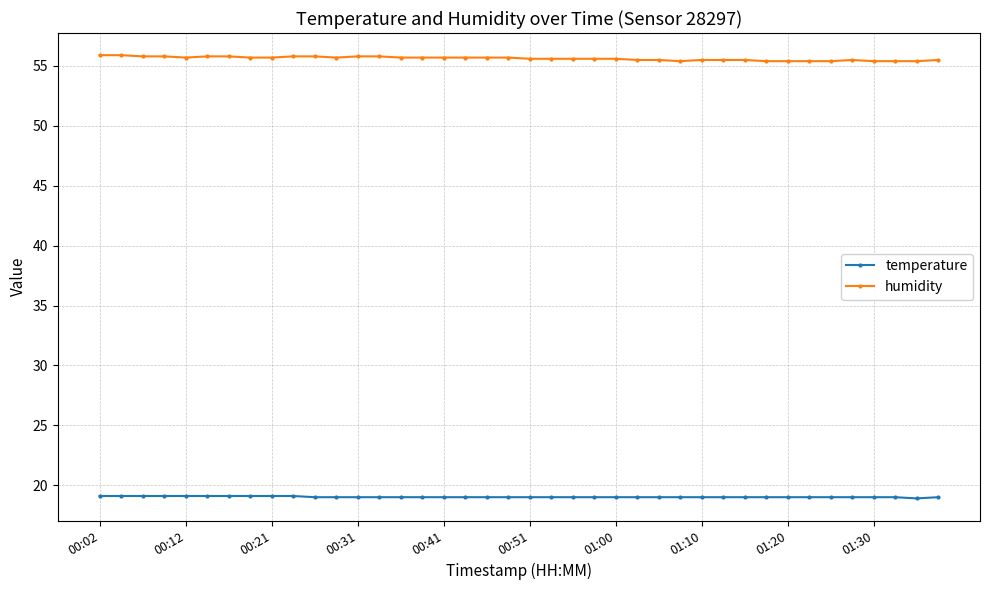

True or false: temperature and humidity intersect in this chart.

False